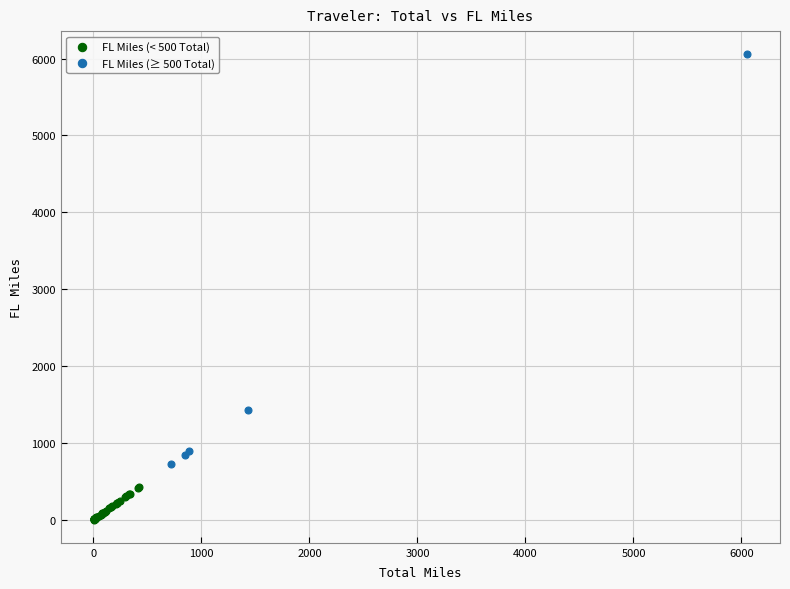

Which series contains the highest Y value?

FL Miles (≥ 500 Total)